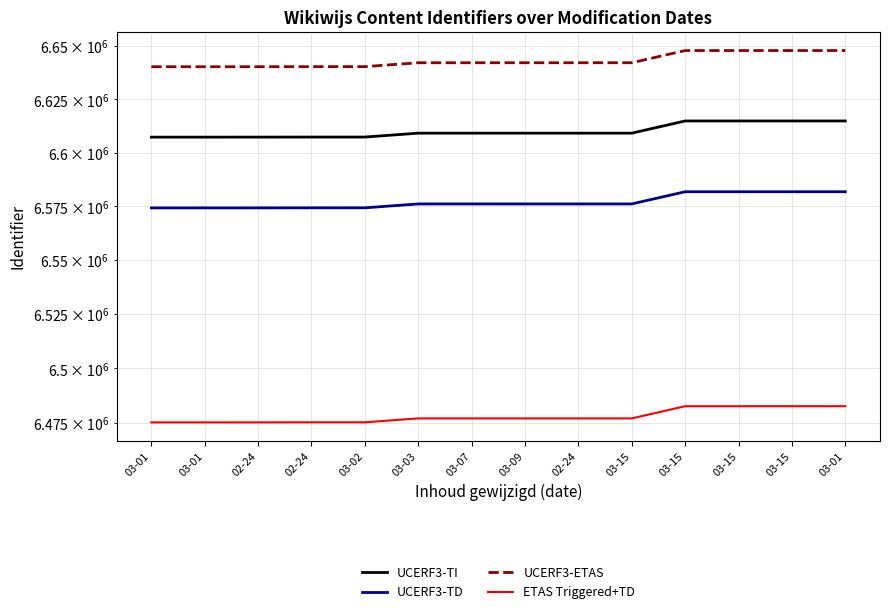

How many interior local valleys does the ETAS Triggered+TD series have?

1